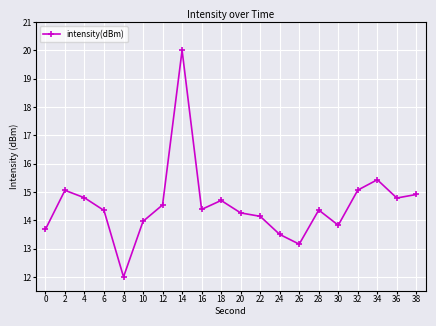

What is the sum of all values?

290.9